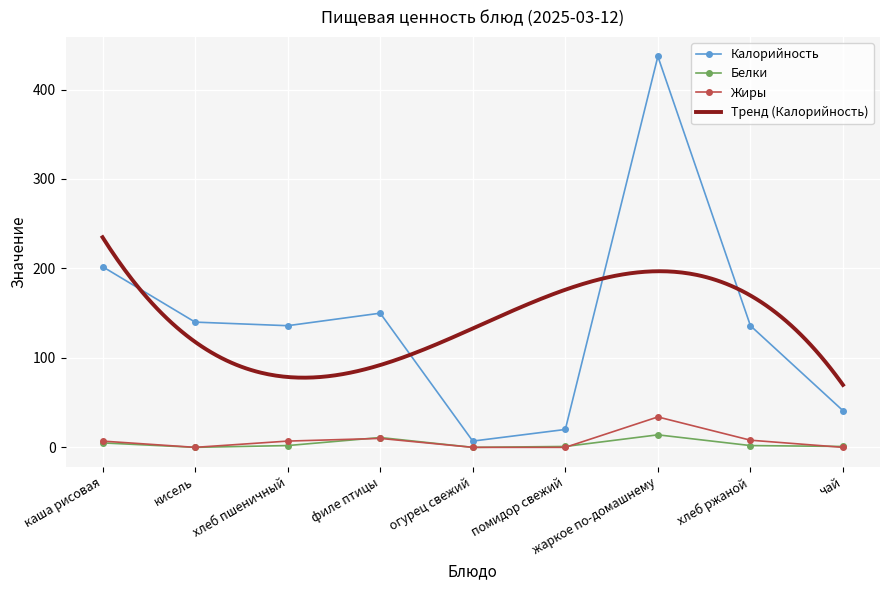

Rank the categories by Белки value from highest to lowest.

жаркое по-домашнему, филе птицы, каша рисовая, хлеб пшеничный, хлеб ржаной, помидор свежий, чай, кисель, огурец свежий